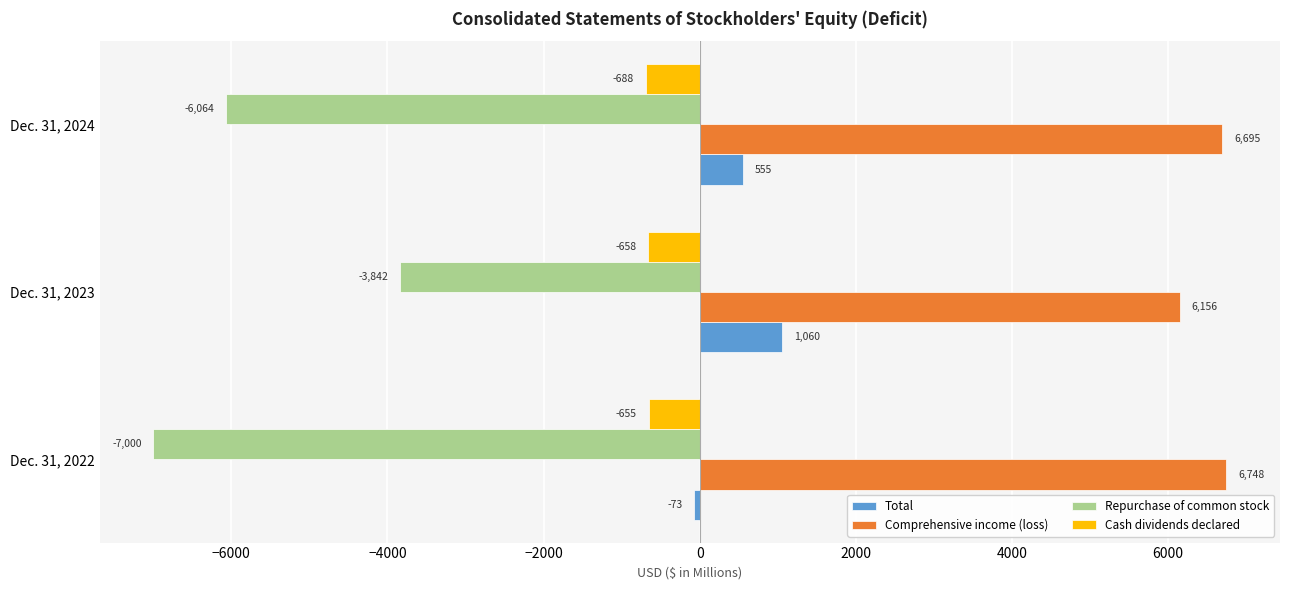

What is the highest value of the Total series?

1060